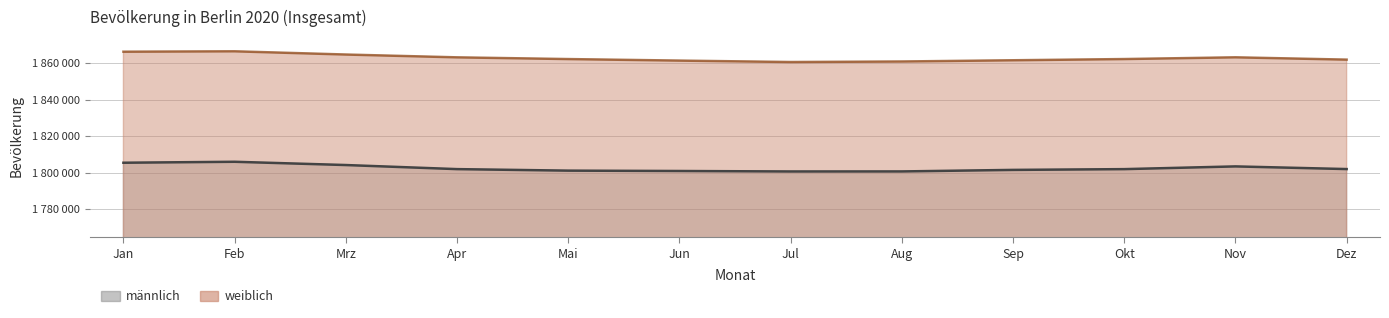

True or false: weiblich and männlich intersect in this chart.

False